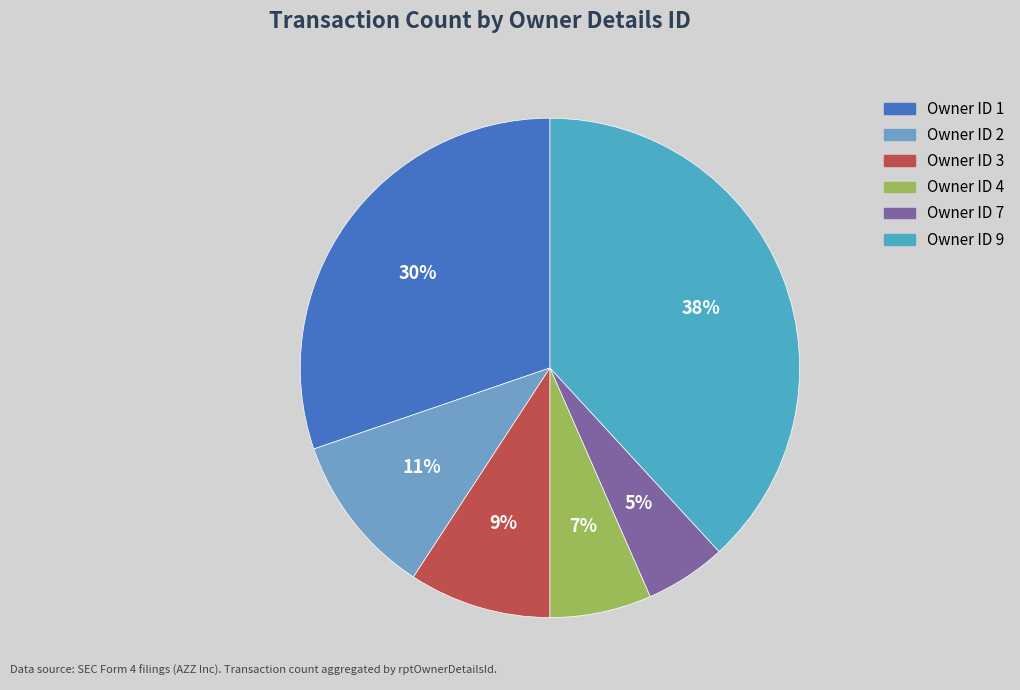

How many segments does this pie chart have?

6